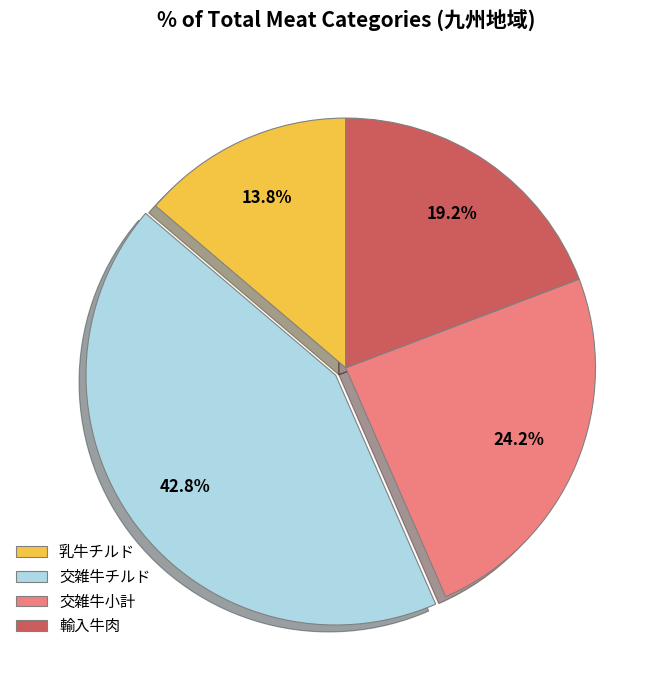

Count the number of slices in the pie.

4